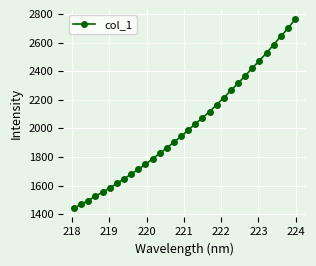

What is the difference between the maximum and minimum values?

1320.9